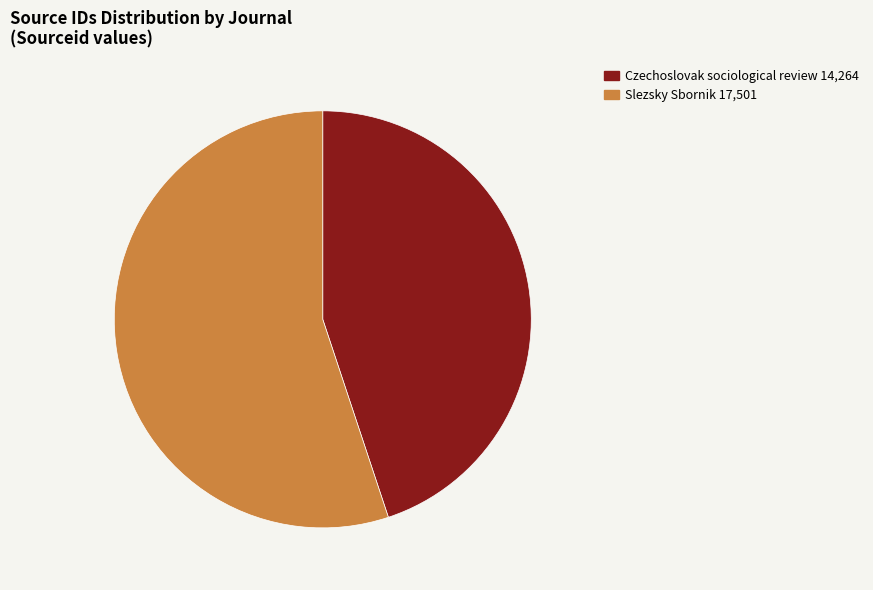

What is the largest slice in the pie chart?

Slezsky Sbornik